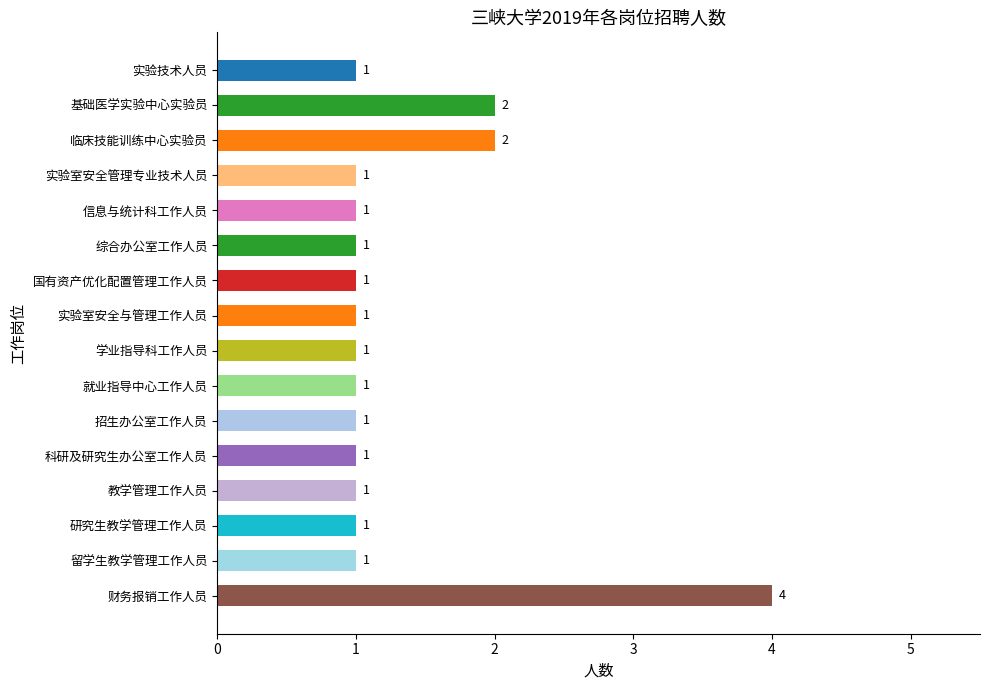

True or false: the data shows 0 at 教学管理工作人员.

False